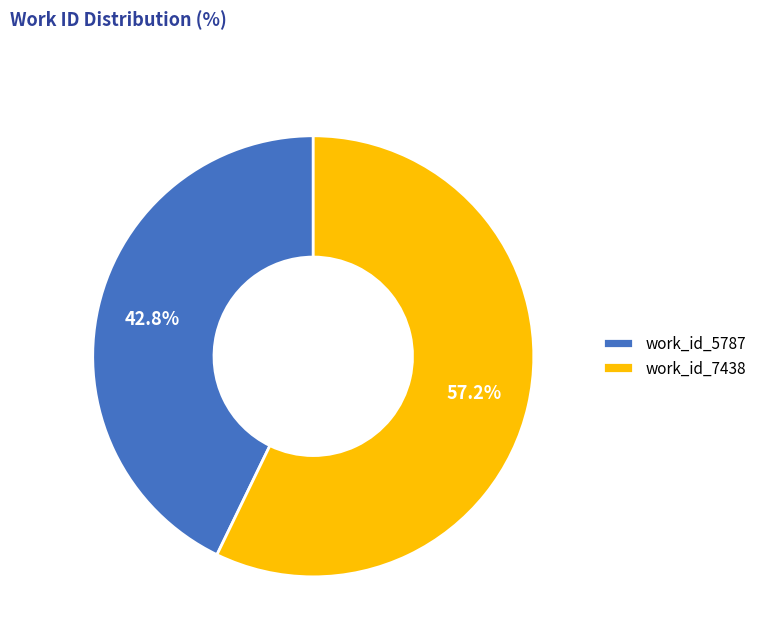

Rank the categories by value from highest to lowest.

work_id_7438, work_id_5787